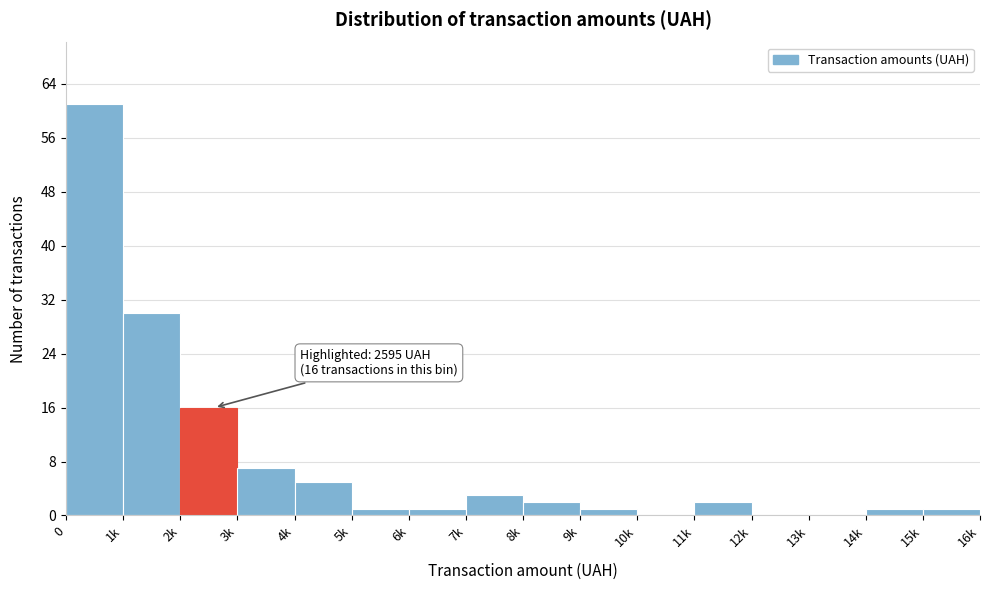

Reading left to right, extract all data points from this chart.

0=61	1k=30	2k=16	3k=7	4k=5	5k=1	6k=1	7k=3	8k=2	9k=1	10k=0	11k=2	12k=0	13k=0	14k=1	15k=1